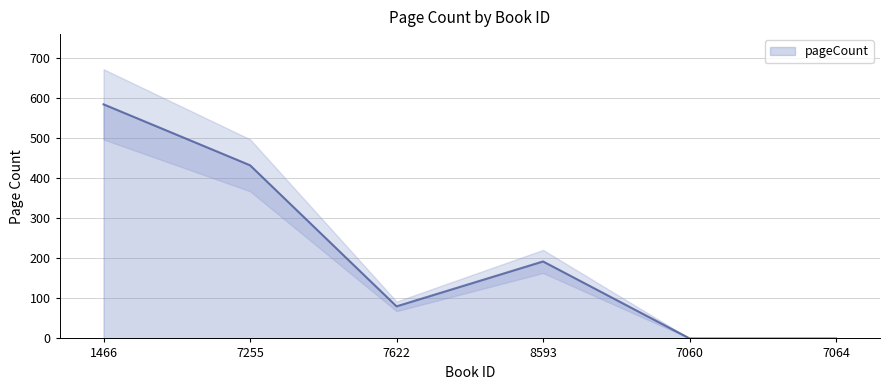

What position from the right is 7060?

2